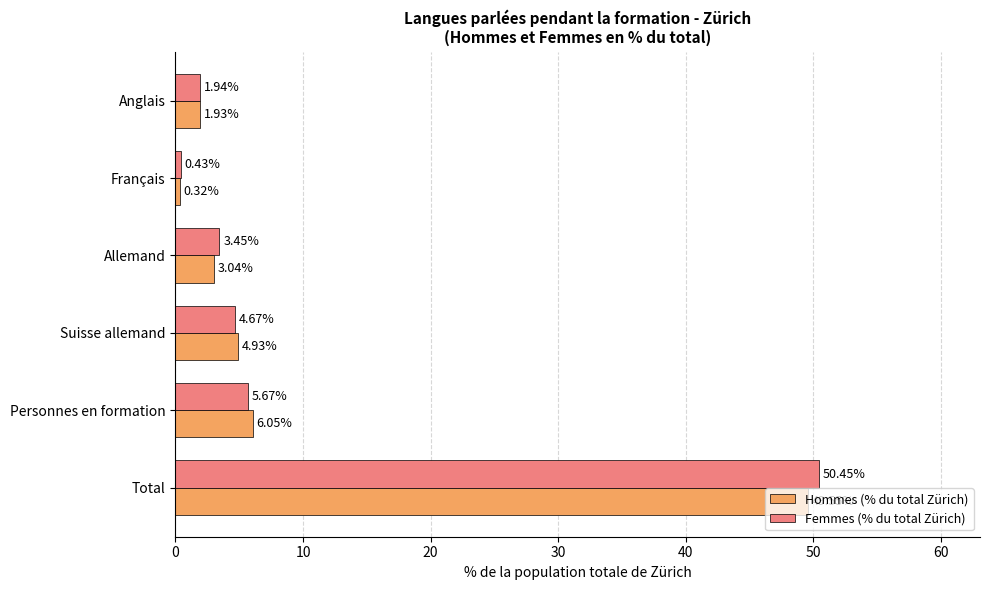

At which label is Hommes (% du total Zürich) closest to 24?

Personnes en formation